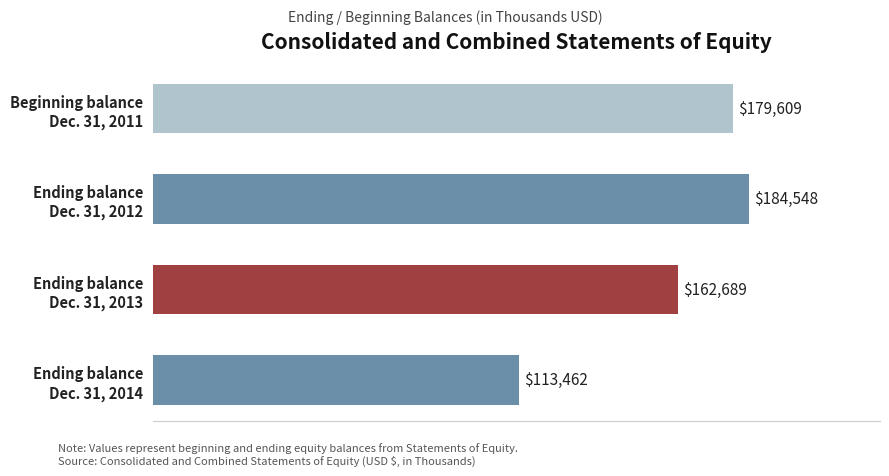

What is the average value?

160077